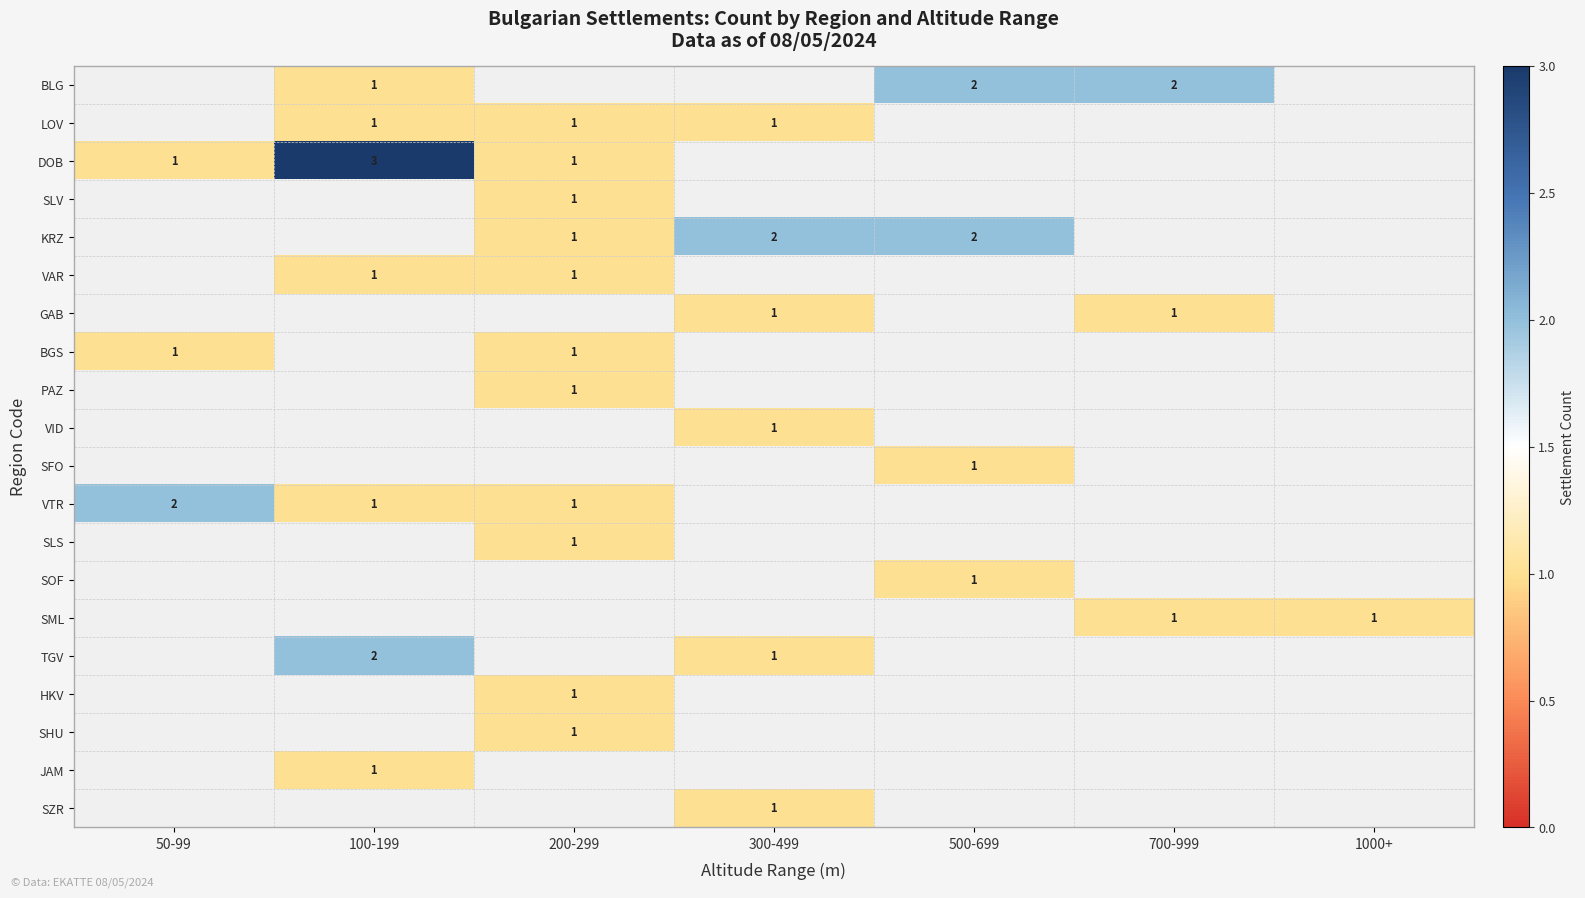

Which has a higher value, 1000+ or 200-299?

200-299